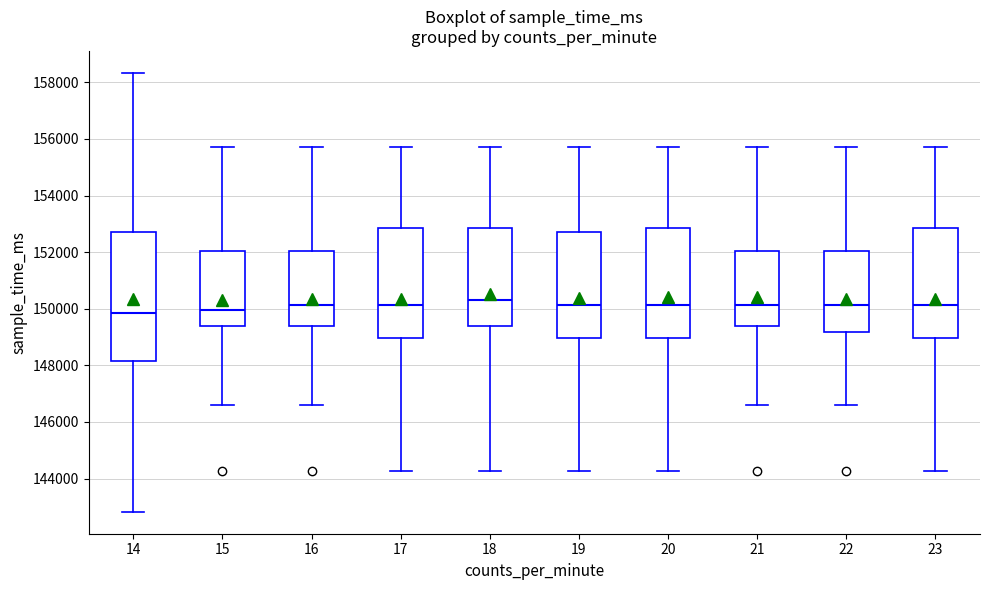

Where is the upper edge of the box at x = 22 on the y-axis? The values are not printed on the chart, so give them approximately, as read against the axis.

152000